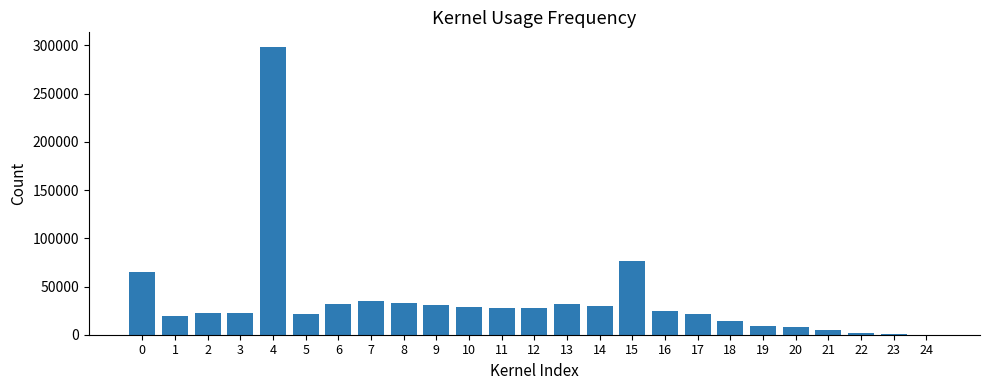

Approximately how many times larger is the value at 3 compared to 0?

0.3